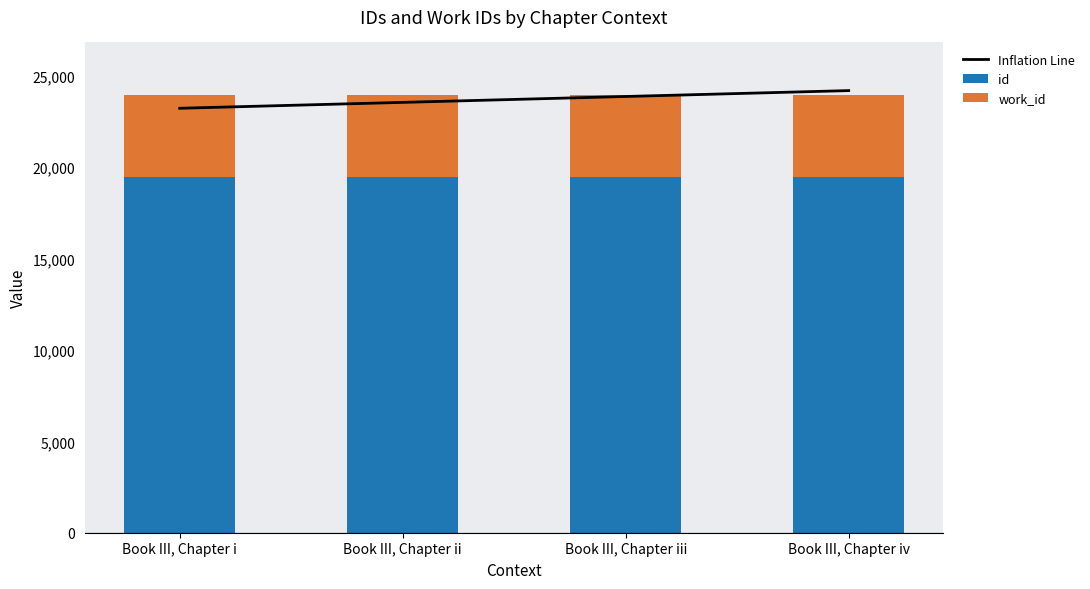

What is the minimum value for work_id?

4475.0